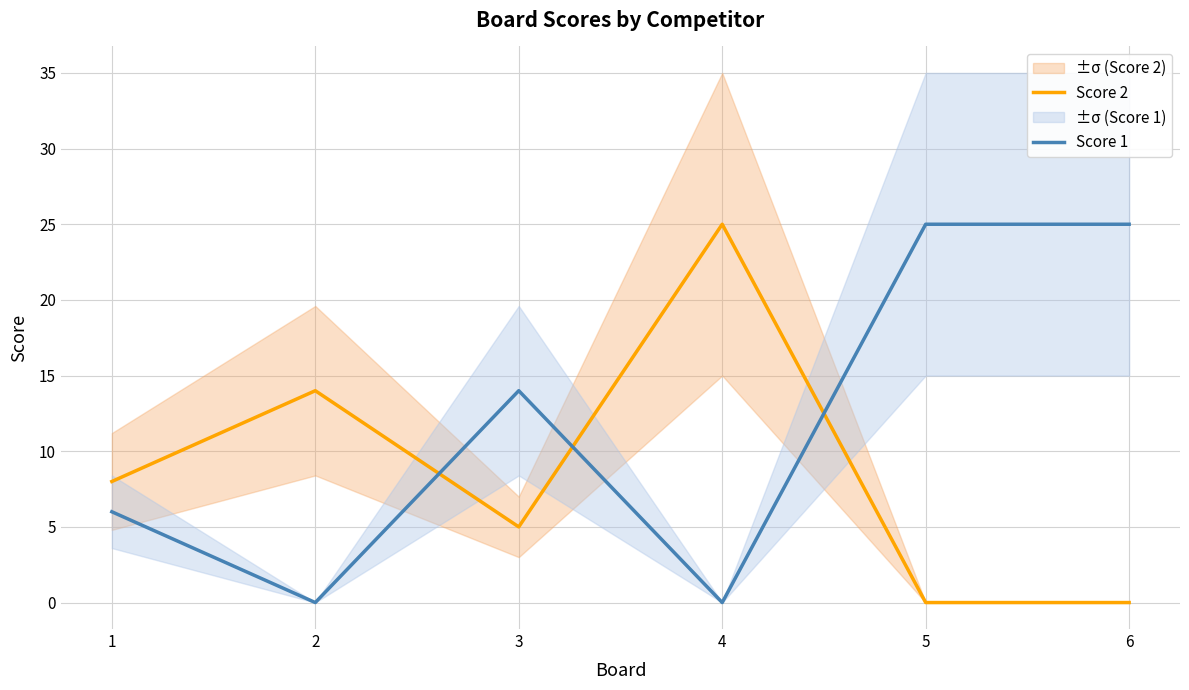

Is this an area chart (filled region under the line)?

No